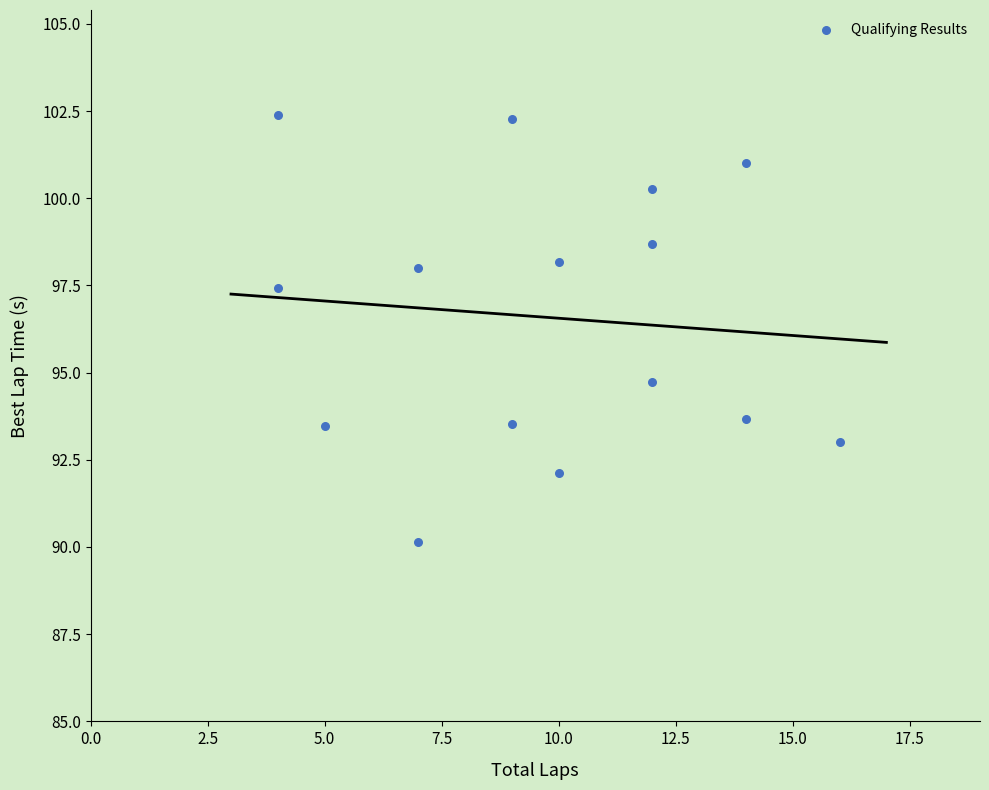

What is the range of Y values (max minus min)?

12.3